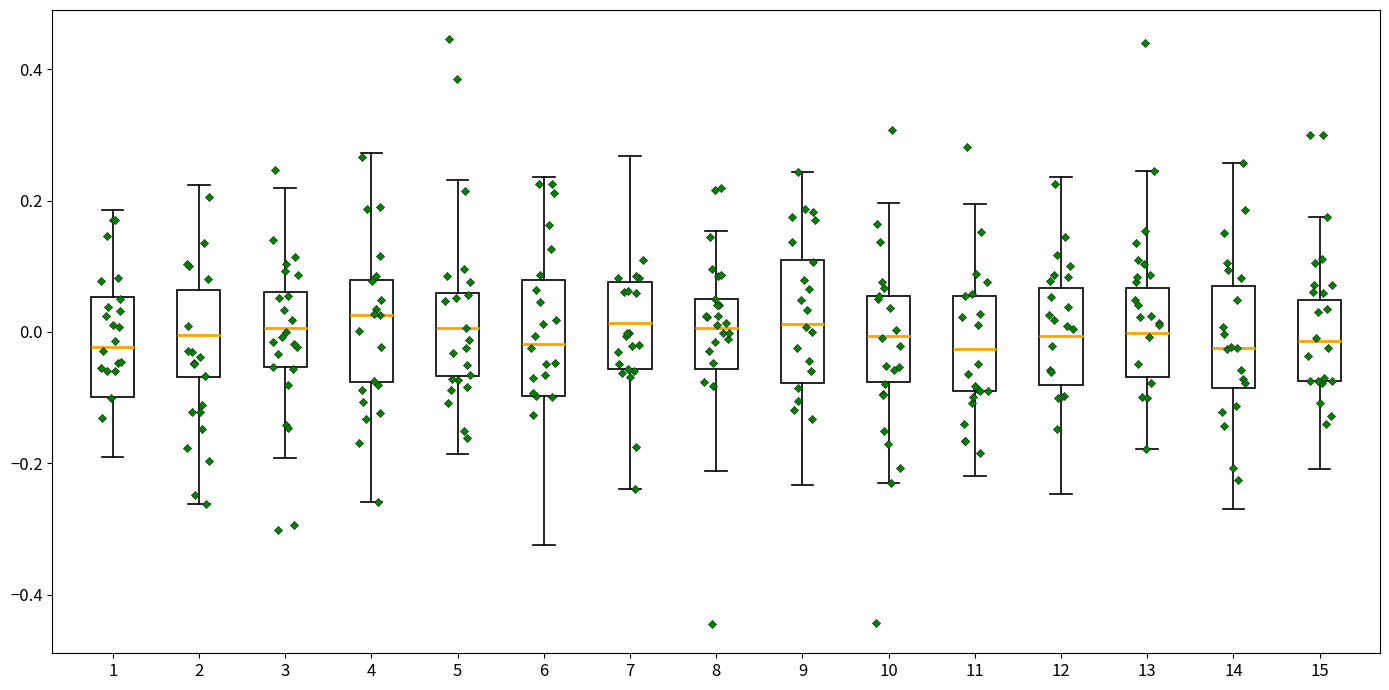

Reading left to right, read every box against the y-axis: the position of its median line, the range the box covers, and the ends of its whiskers. The values are not printed on the chart, so give them approximately, as read against the axis.

1: median -0.02, box -0.10 to 0.06, whiskers -0.20 to 0.18
2: median 0.00, box -0.06 to 0.06, whiskers -0.26 to 0.22
3: median 0.00, box -0.06 to 0.06, whiskers -0.20 to 0.22
4: median 0.02, box -0.08 to 0.08, whiskers -0.26 to 0.28
5: median 0.00, box -0.06 to 0.06, whiskers -0.18 to 0.24
6: median -0.02, box -0.10 to 0.08, whiskers -0.32 to 0.24
7: median 0.02, box -0.06 to 0.08, whiskers -0.24 to 0.26
8: median 0.00, box -0.06 to 0.04, whiskers -0.22 to 0.16
9: median 0.02, box -0.08 to 0.10, whiskers -0.24 to 0.24
10: median 0.00, box -0.08 to 0.06, whiskers -0.24 to 0.20
11: median -0.02, box -0.10 to 0.06, whiskers -0.22 to 0.20
12: median 0.00, box -0.08 to 0.06, whiskers -0.24 to 0.24
13: median 0.00, box -0.06 to 0.06, whiskers -0.18 to 0.24
14: median -0.02, box -0.08 to 0.08, whiskers -0.26 to 0.26
15: median -0.02, box -0.08 to 0.04, whiskers -0.20 to 0.18